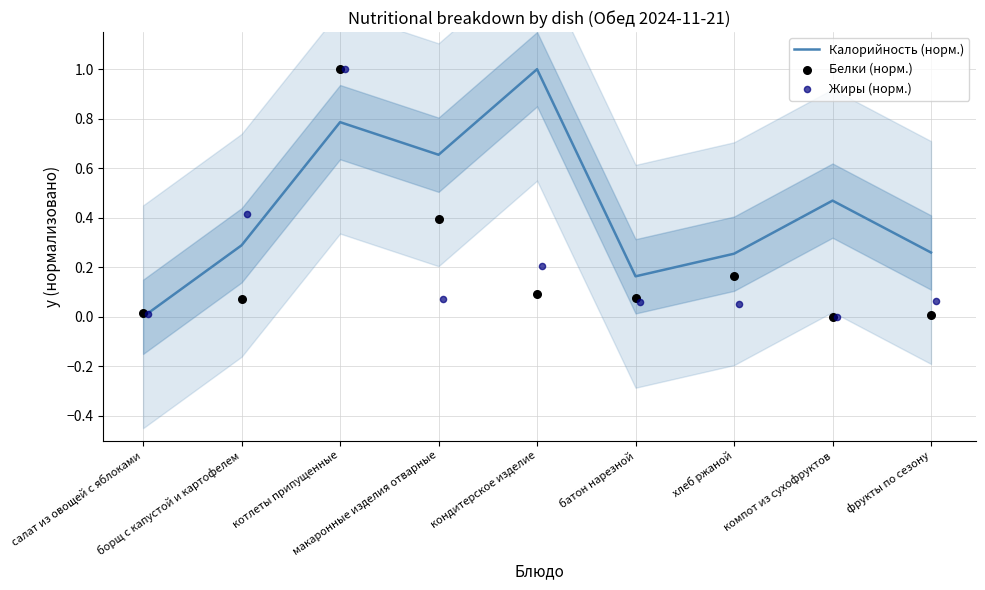

Which series has the largest total across all categories?

Калорийность (норм.)